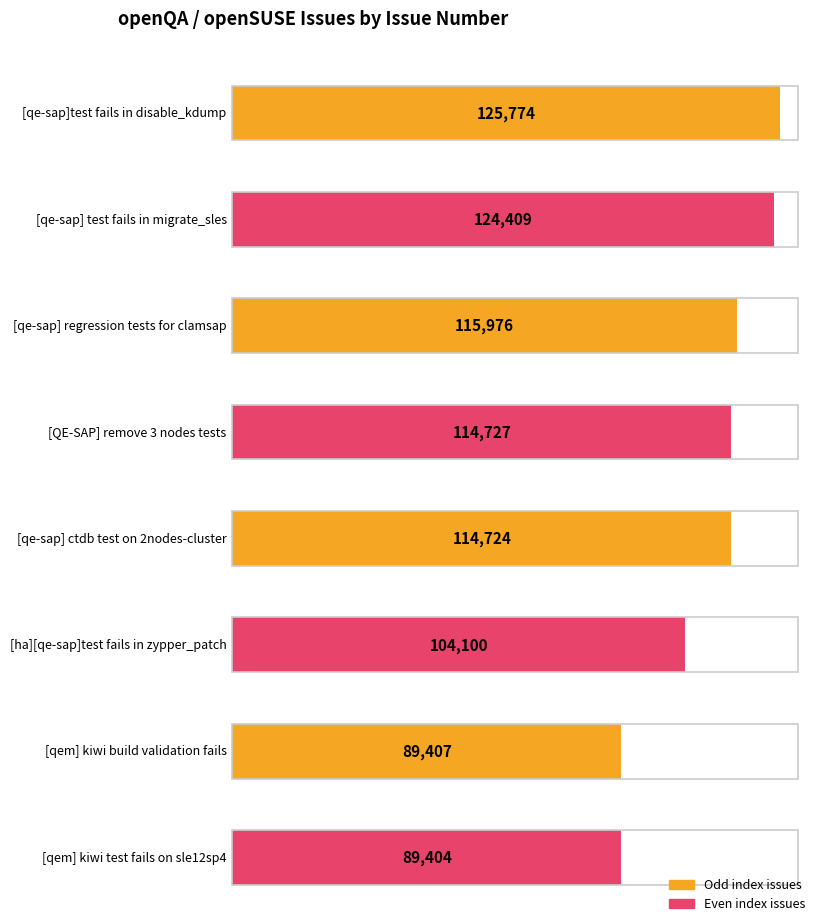

Approximately how many times larger is the value at [qe-sap] ctdb test on 2nodes-cluster compared to [qe-sap]test fails in disable_kdump?

0.9